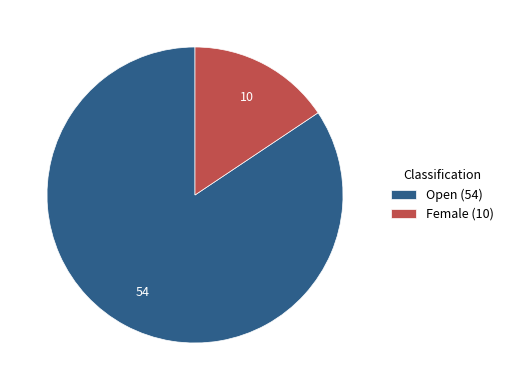

Is the sum of Open (54) and Female (10) greater than half?

Yes